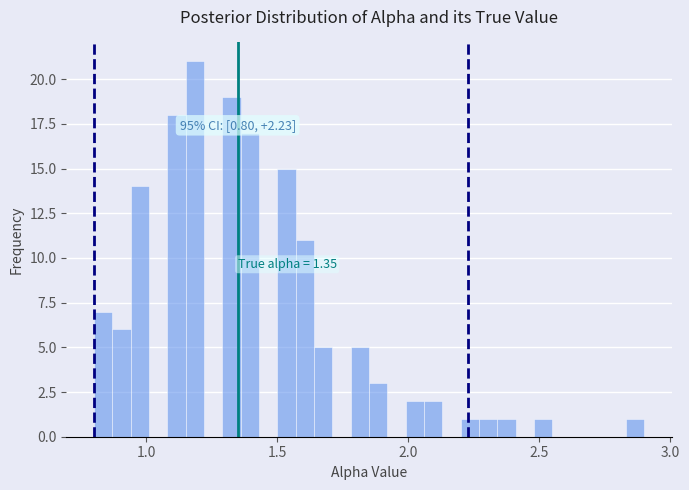

Around what value on the x-axis is the tallest bar? Give the approximate position of its centre, as read against the axis.

1.20